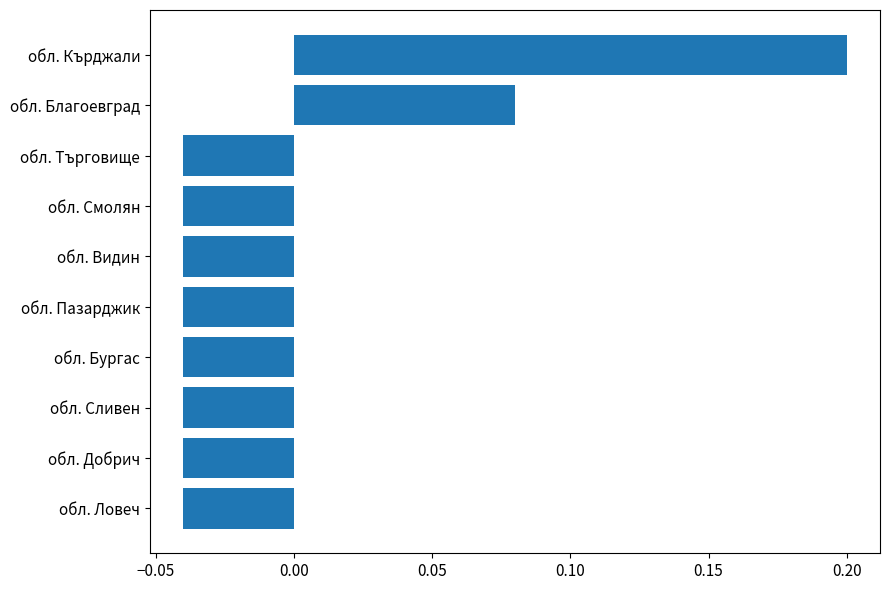

Are the bars grouped side by side (vs. stacked)?

No